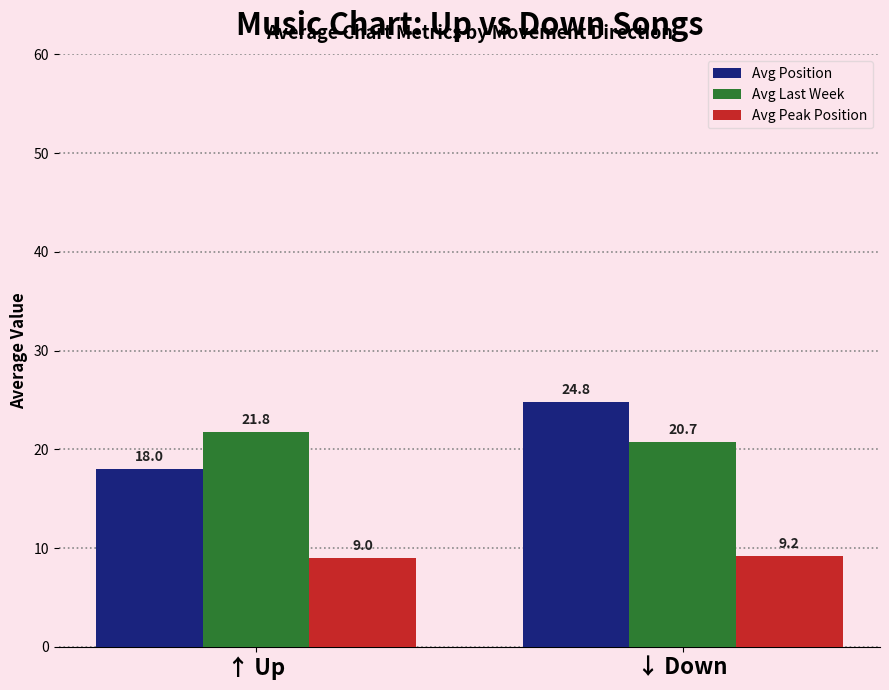

What is the average value of the Avg Position series?

21.4